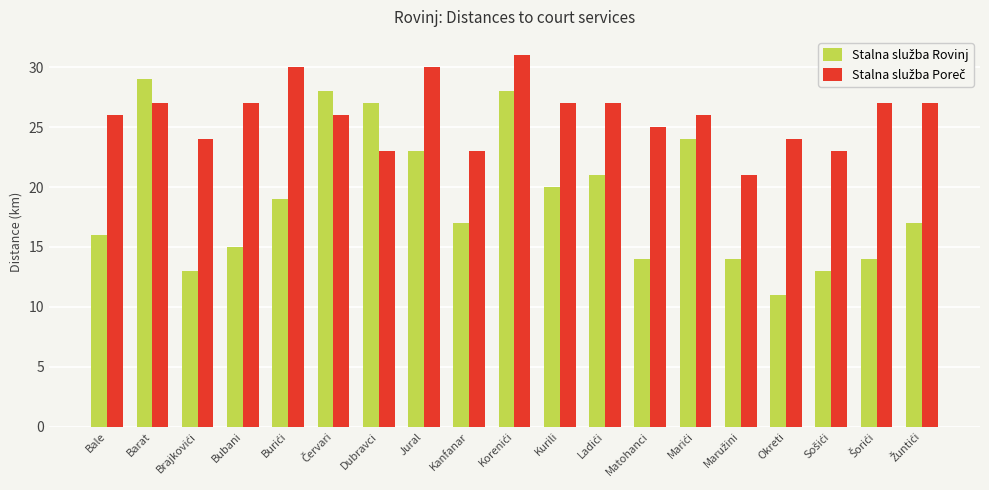

What is the smallest value displayed?

11